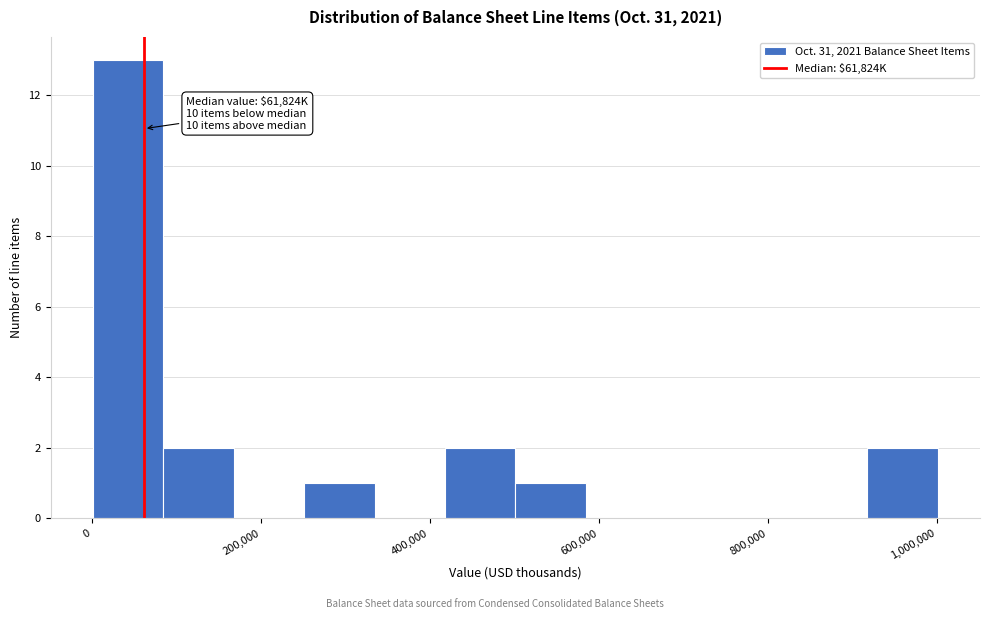

Which range on the x-axis has the tallest bar?

0 to 80000